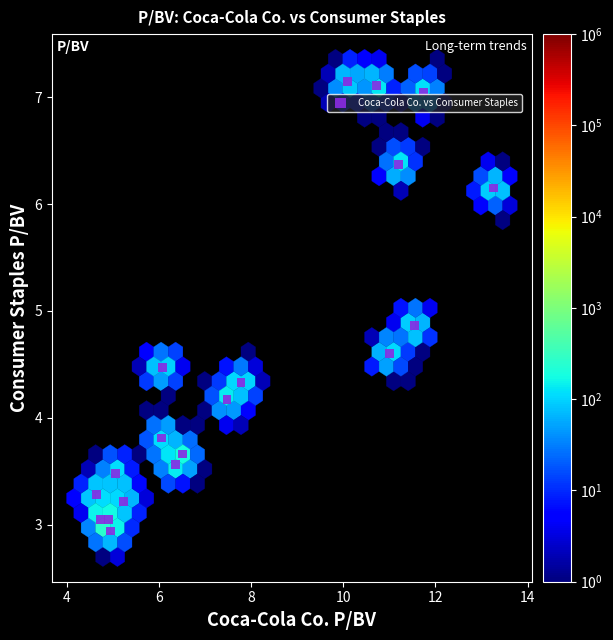

What Y value in the scatter plot is closest to 5?

4.9